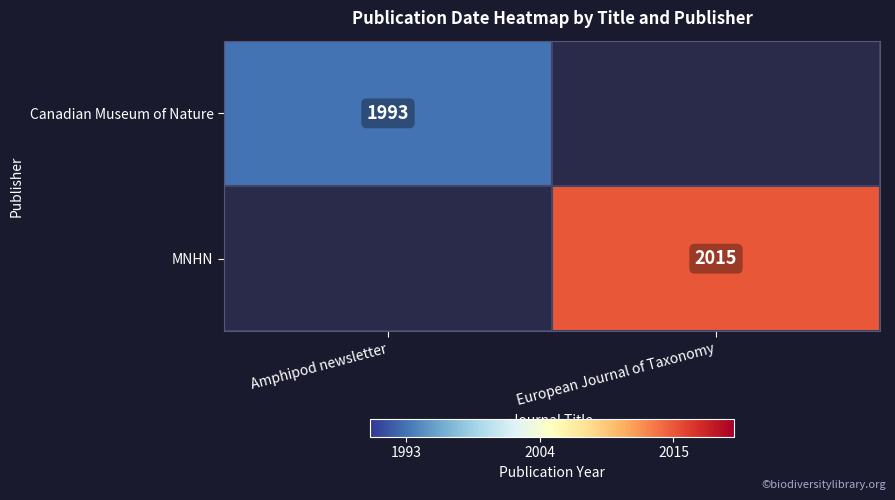

The value of MNHN at European Journal of Taxonomy is 792.0. True or false?

False